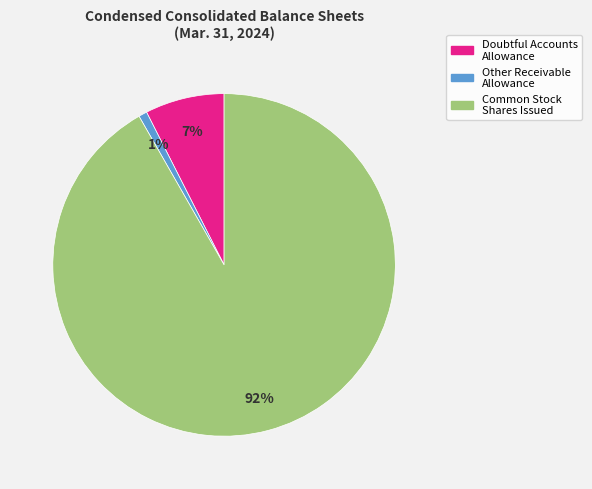

Do Other Receivable Allowance and Common Stock Shares Issued together represent more than half of the pie?

Yes